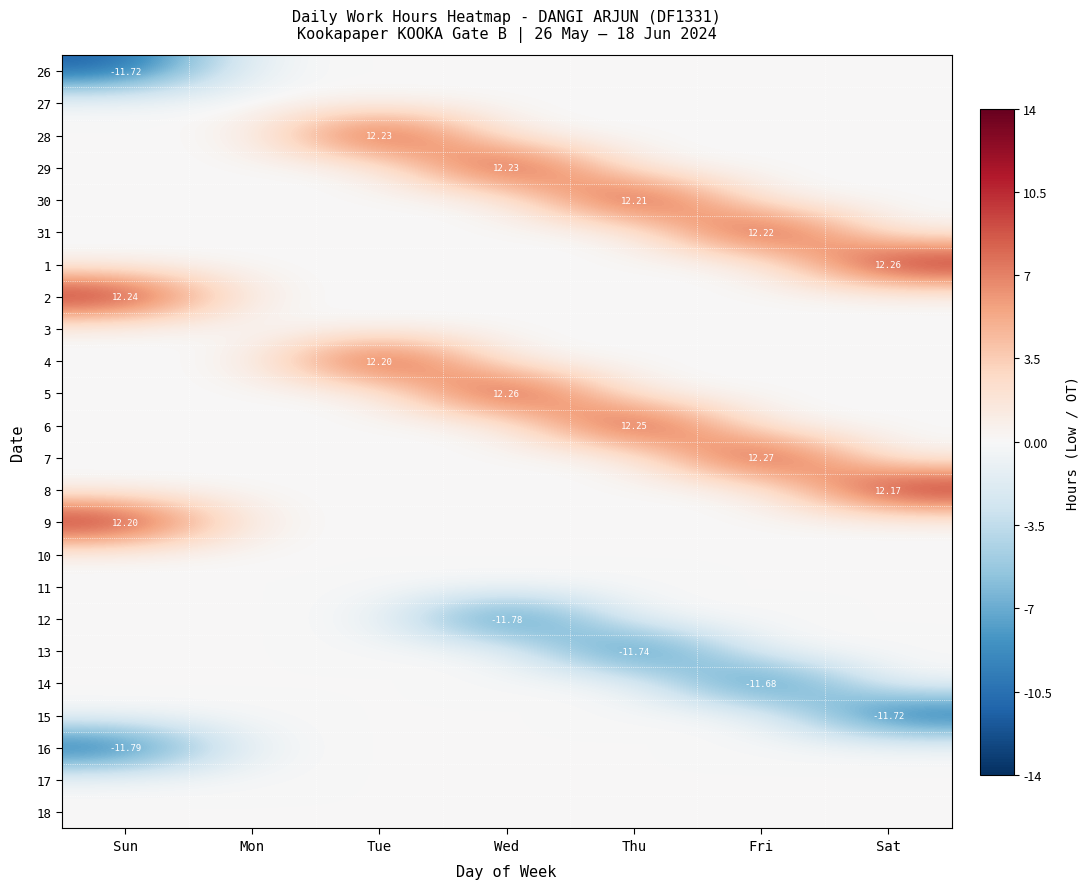

List the series in order of their peak value, highest first.

7, 1, 5, 6, 2, 28, 29, 31, 30, 4, 9, 8, 26, 27, 3, 10, 11, 12, 13, 14, 15, 16, 17, 18